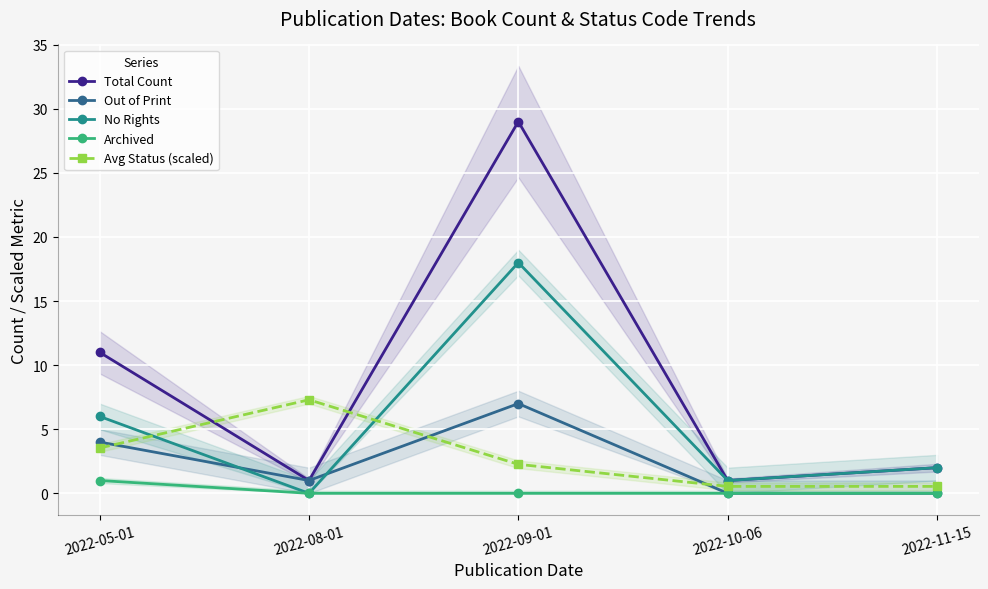

True or false: Archived has more than 1 points higher than both neighbors.

False